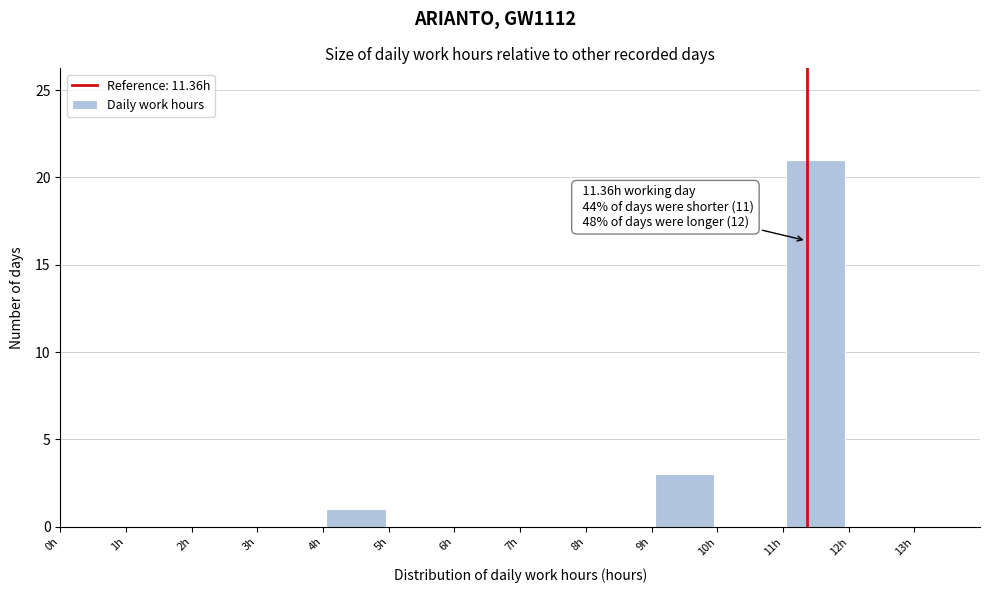

Over which range of the x-axis is the bar tallest?

11 to 12